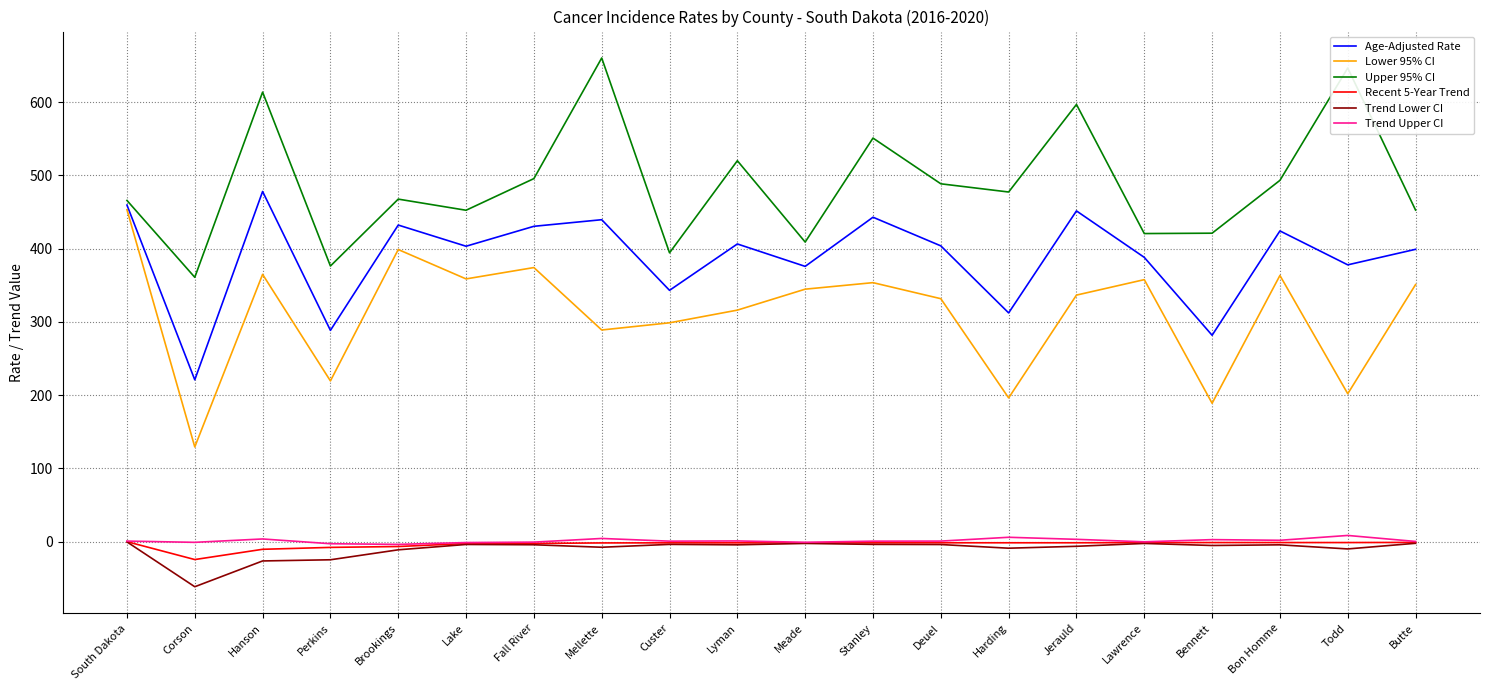

Count the number of categories in the chart.

20